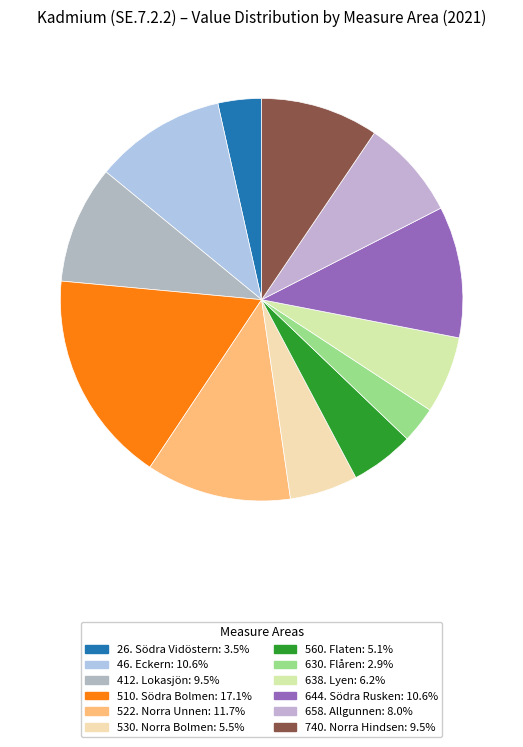

True or false: 522. Norra Unnen accounts for 20% of the total.

False